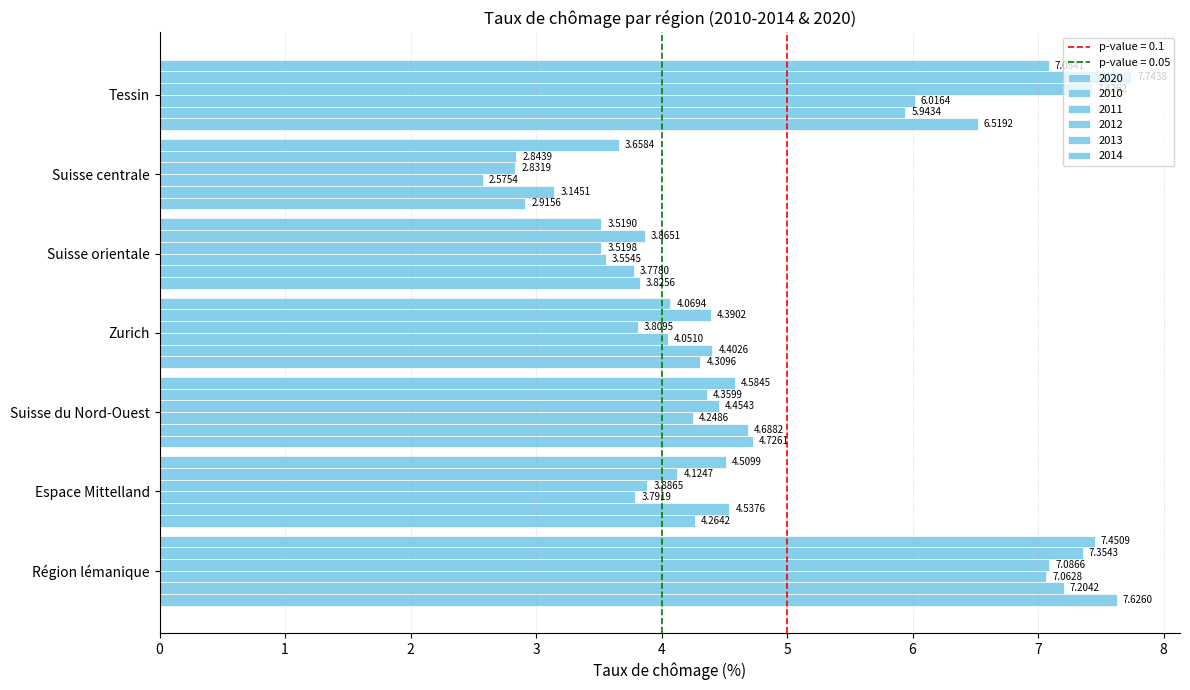

How many data points does each series have?

7